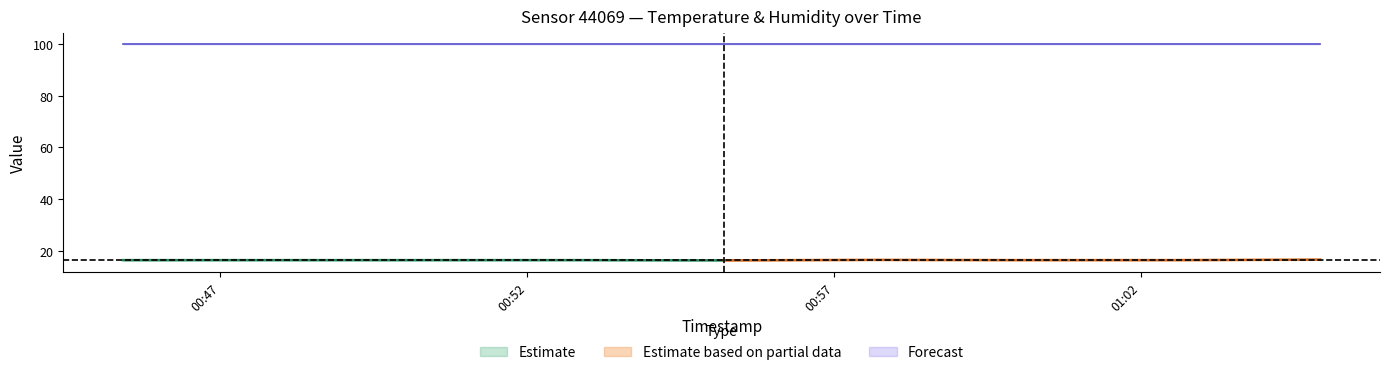

True or false: humidity has a value of 51.9 at 2023-08-06T01:02:29.

False